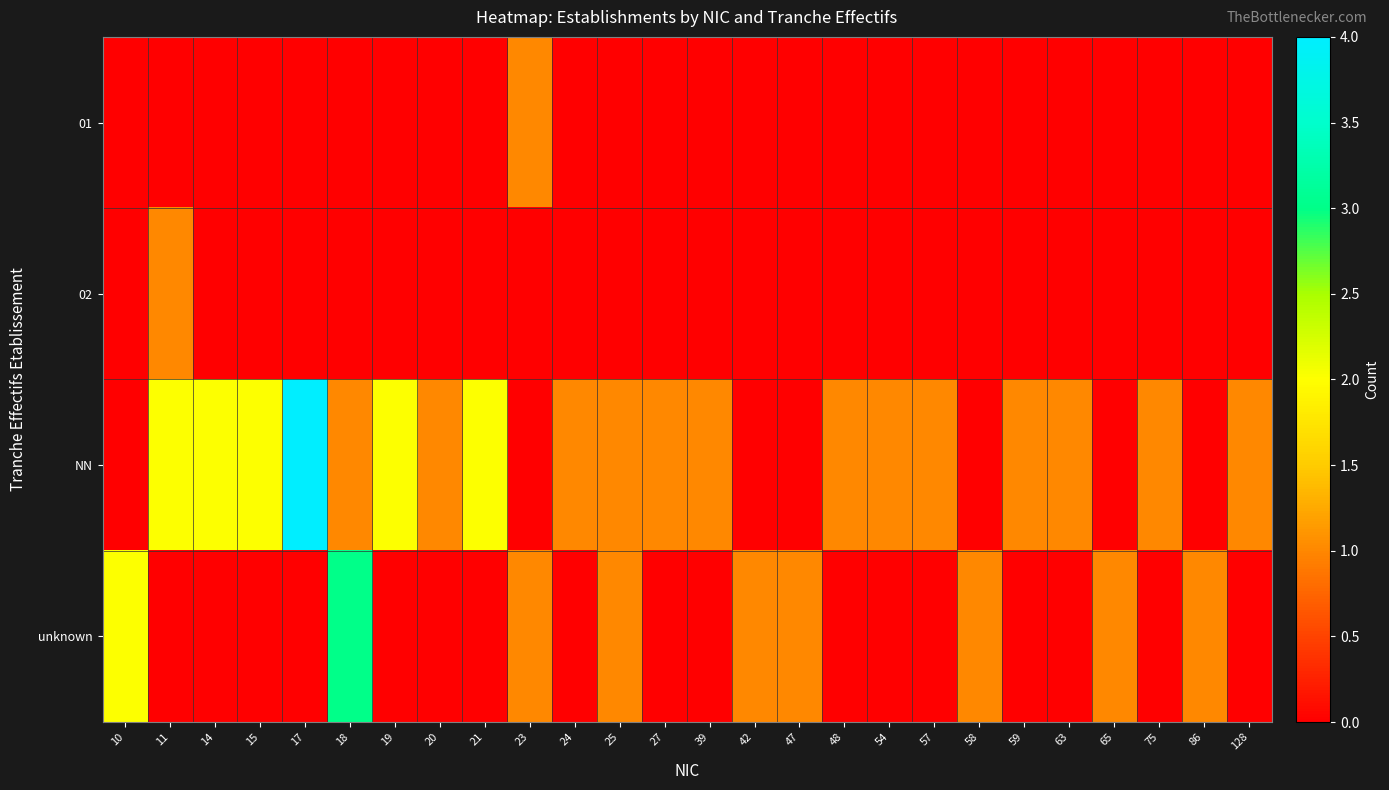

Which has a higher value, 58 or 21?

58